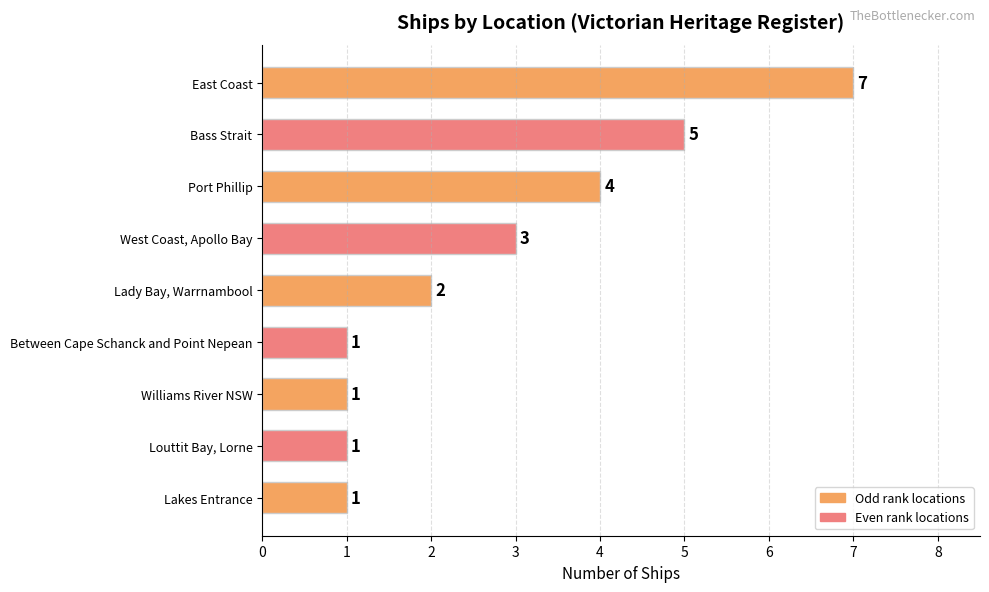

Reading bottom to top, transcribe all the data shown in this chart.

Lakes Entrance=1	Louttit Bay, Lorne=1	Williams River NSW=1	Between Cape Schanck and Point Nepean=1	Lady Bay, Warrnambool=2	West Coast, Apollo Bay=3	Port Phillip=4	Bass Strait=5	East Coast=7